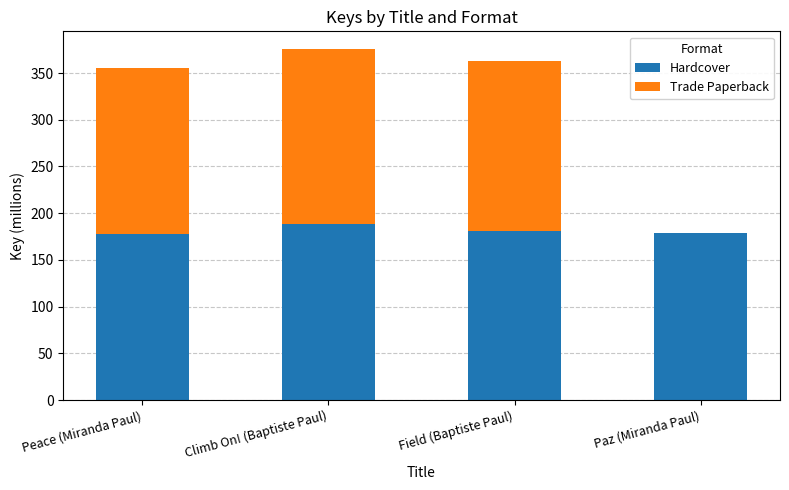

The Hardcover series shows 181.4 at Field (Baptiste Paul). True or false?

True